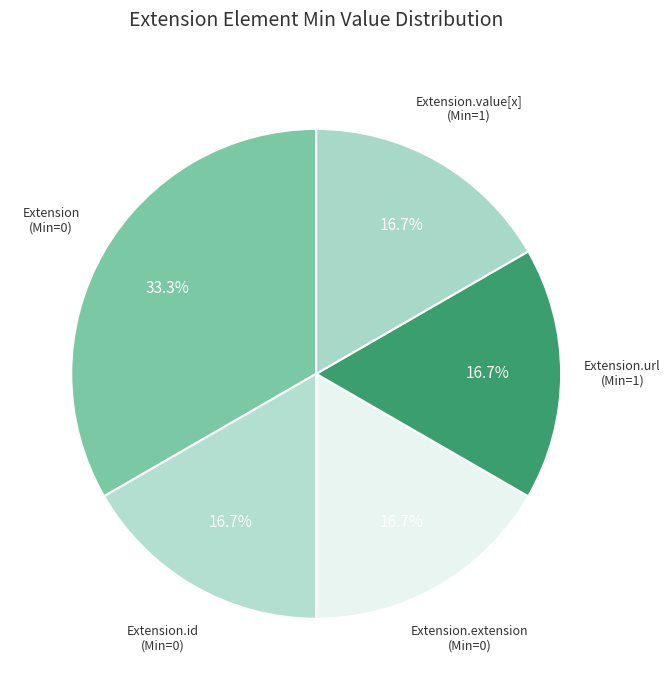

Is the sum of Extension.id (Min=0) and Extension.extension (Min=0) greater than half?

No